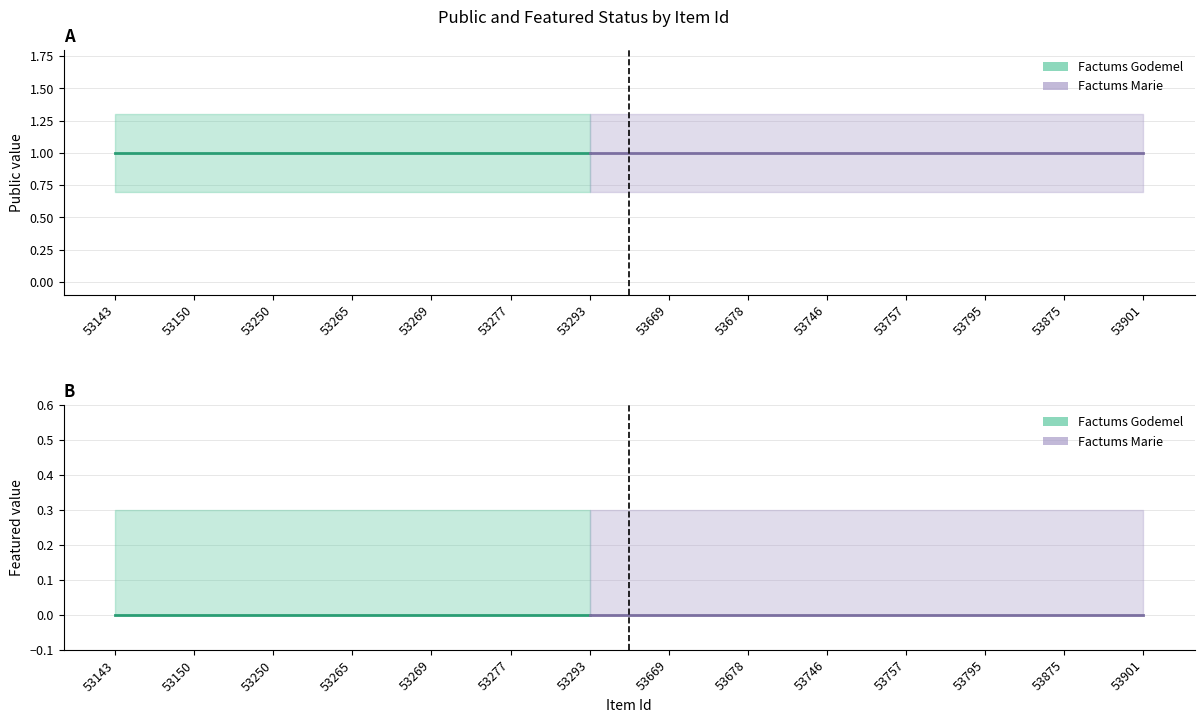

The value of public at 53277 is 1.7. True or false?

False